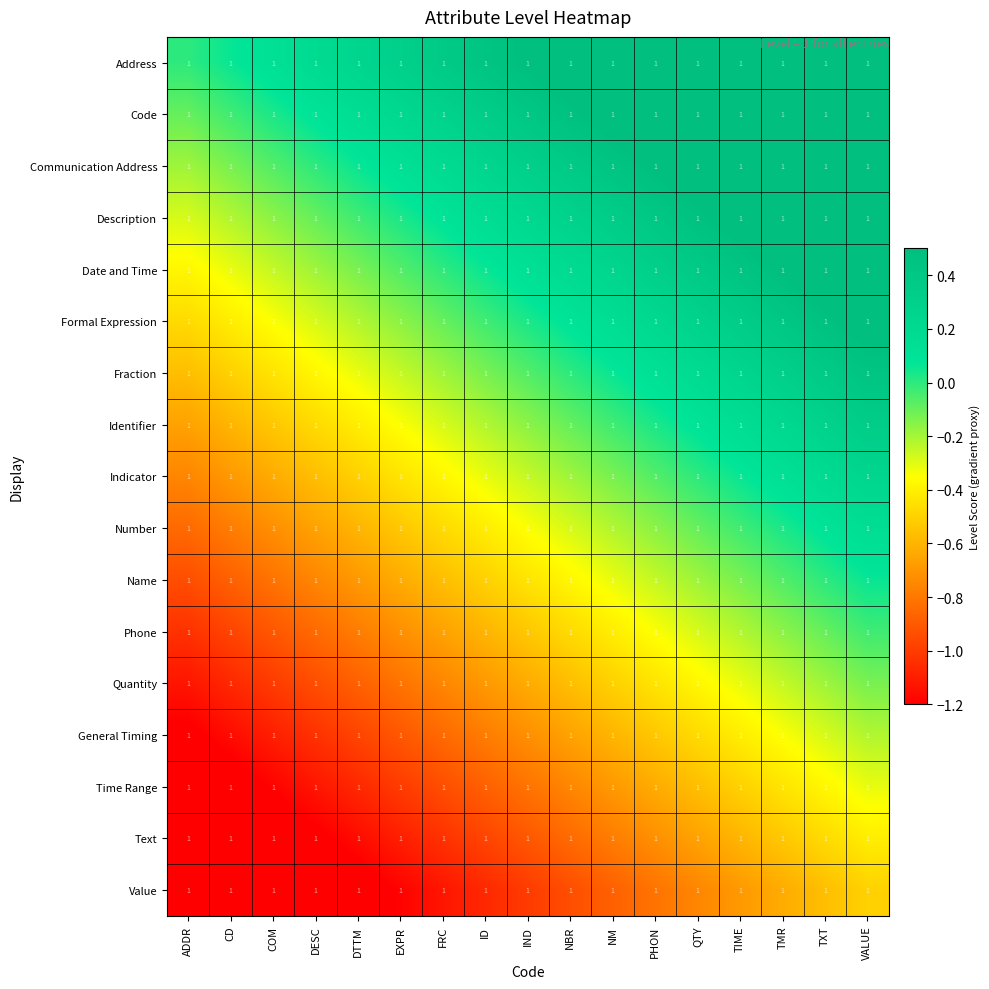

Rank the series at NBR from lowest to highest value.

Value, Text, Time Range, General Timing, Quantity, Phone, Name, Number, Indicator, Identifier, Fraction, Formal Expression, Date and Time, Description, Communication Address, Code, Address